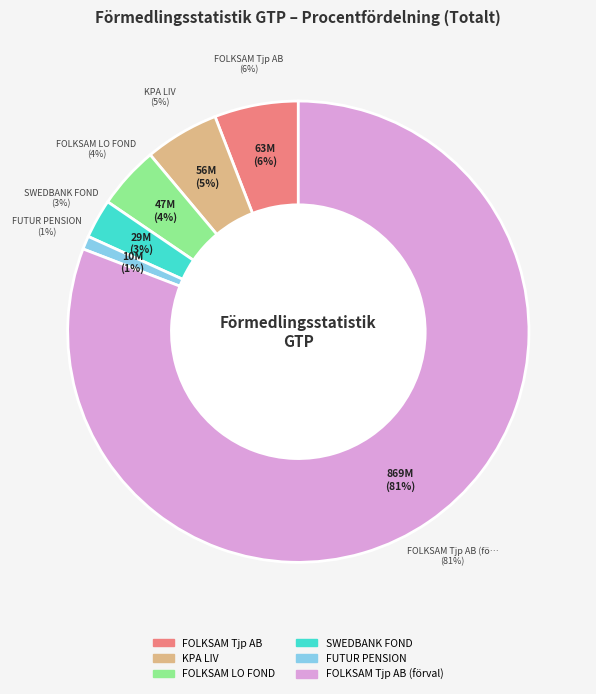

Approximately how many times larger is the value at KPA LIV compared to FOLKSAM Tjp AB?

0.9